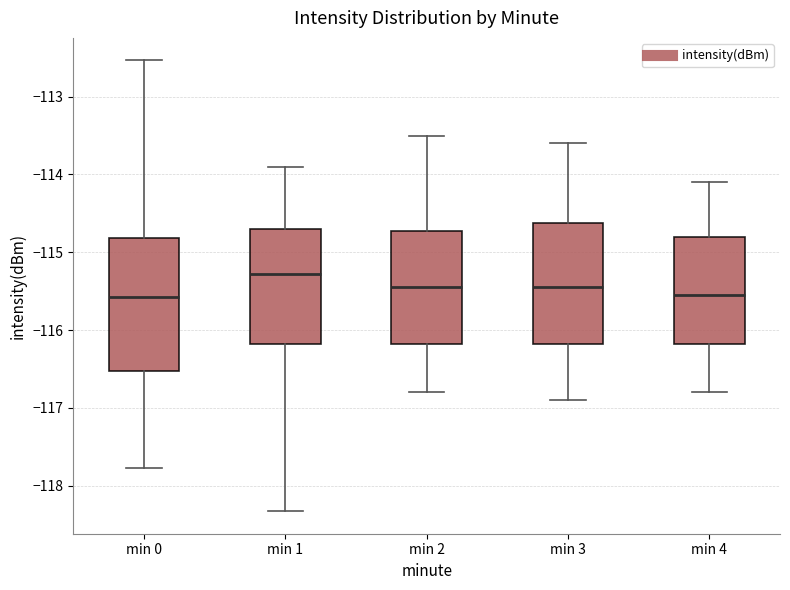

Where does the upper whisker of the box for min 2 end on the y-axis? The values are not printed on the chart, so give them approximately, as read against the axis.

-113.5